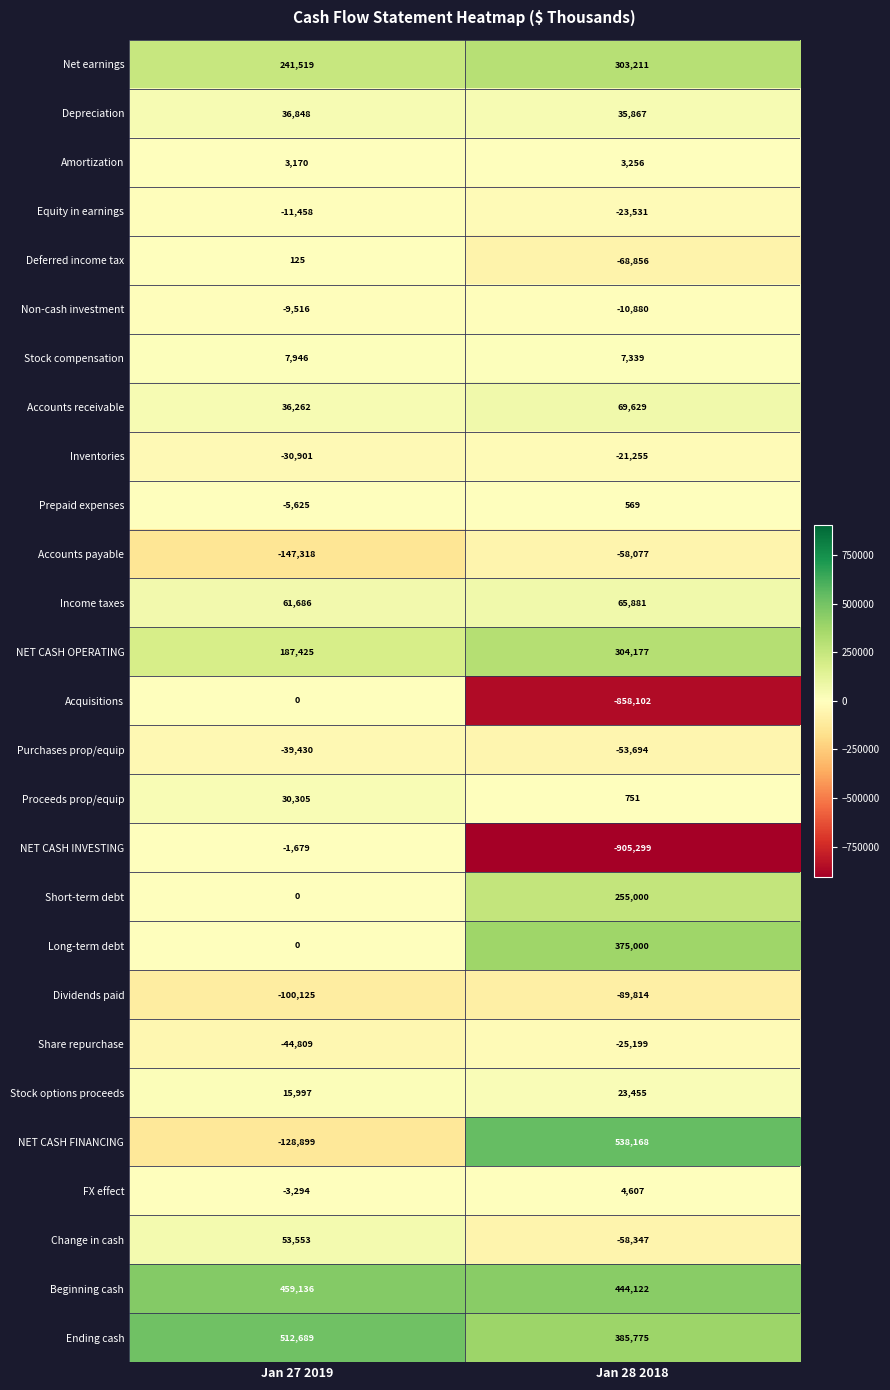

How many values in the Share repurchase series are below -25199?

1